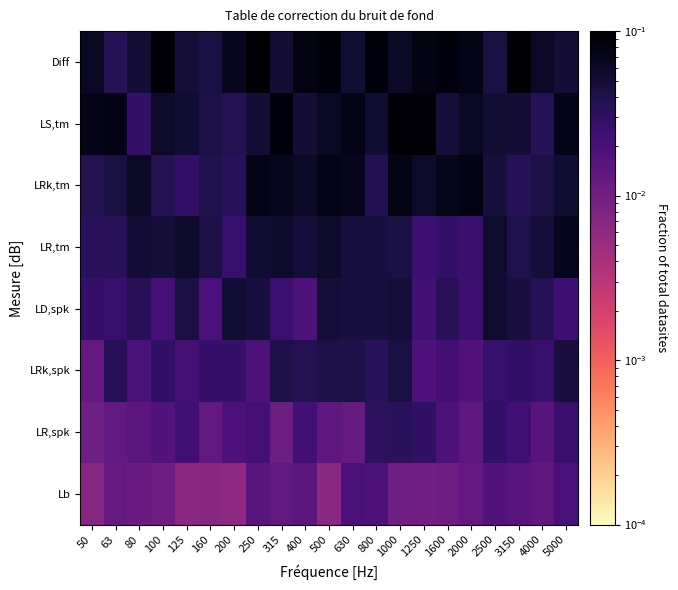

What is the spread (max minus min) of values at 2000?

0.1